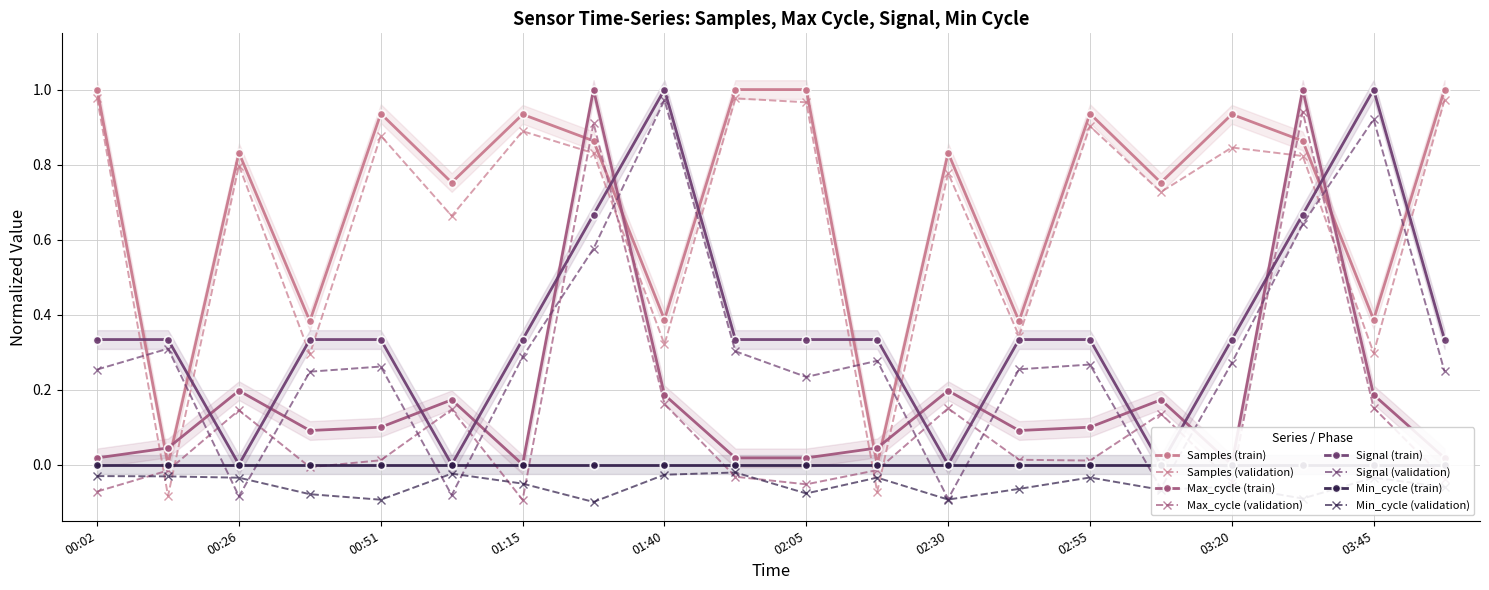

What is the greatest value displayed?

1.0